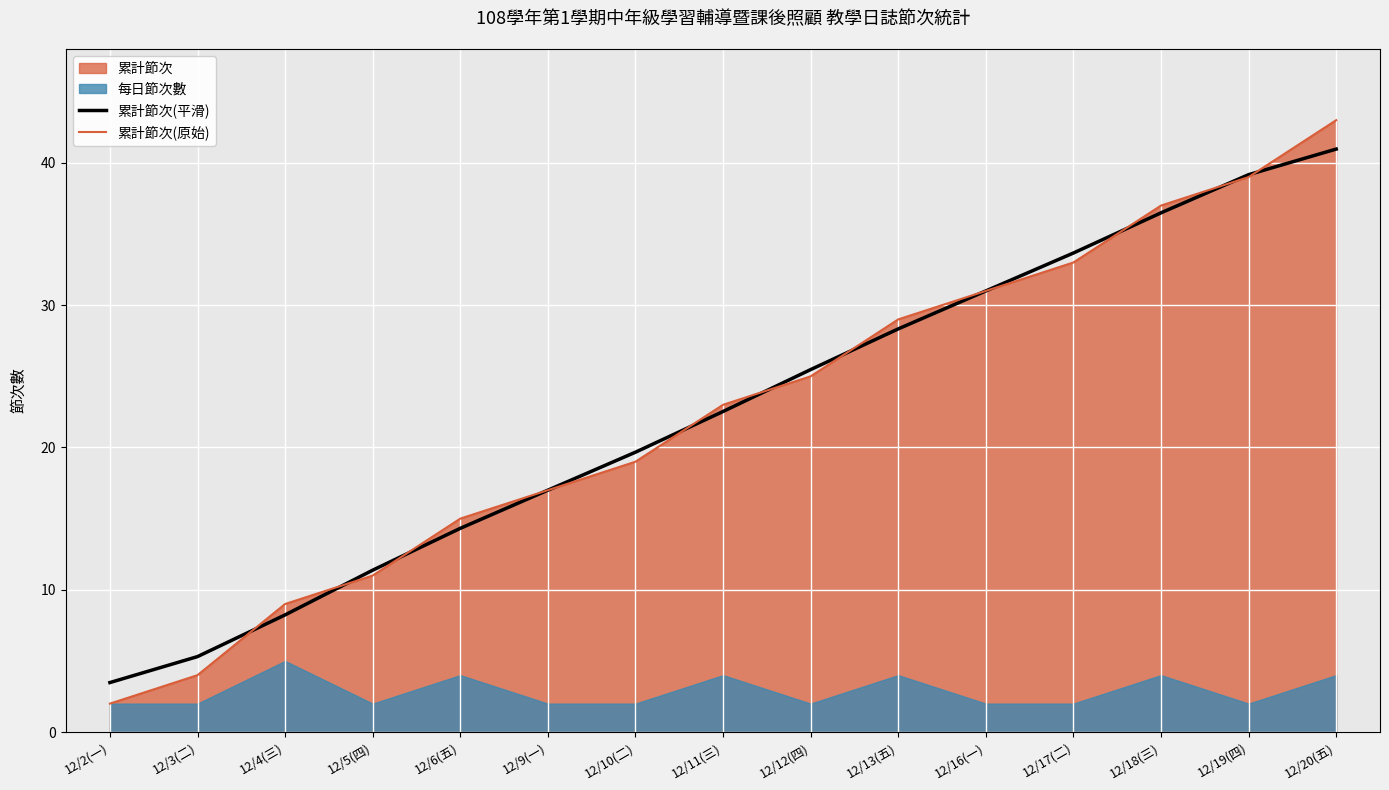

Where does the 累計節次(平滑) series first go above 22?

12/11(三)